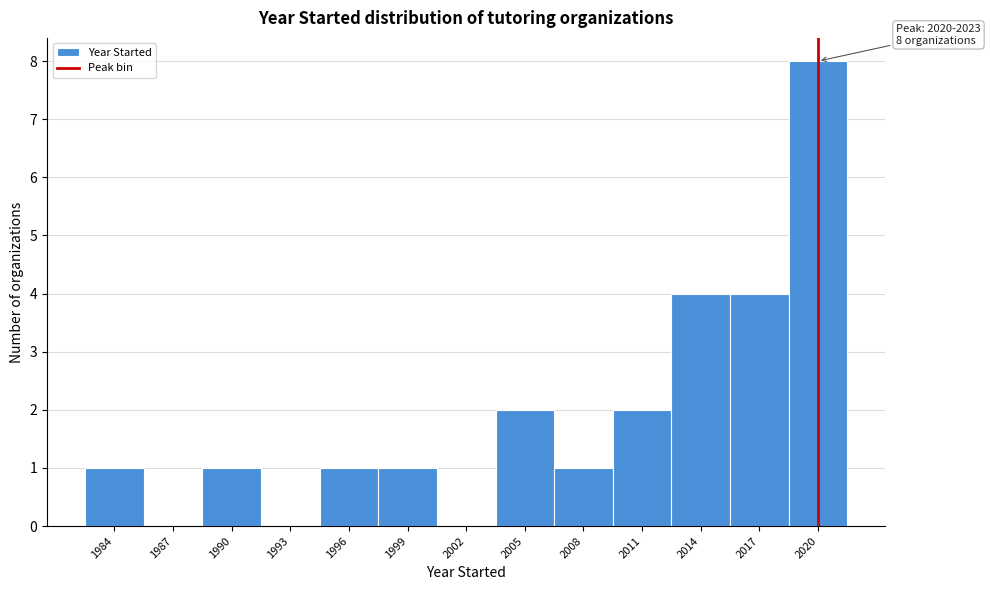

Reading left to right, extract all data points from this chart.

1984=1	1987=0	1990=1	1993=0	1996=1	1999=1	2002=0	2005=2	2008=1	2011=2	2014=4	2017=4	2020=8